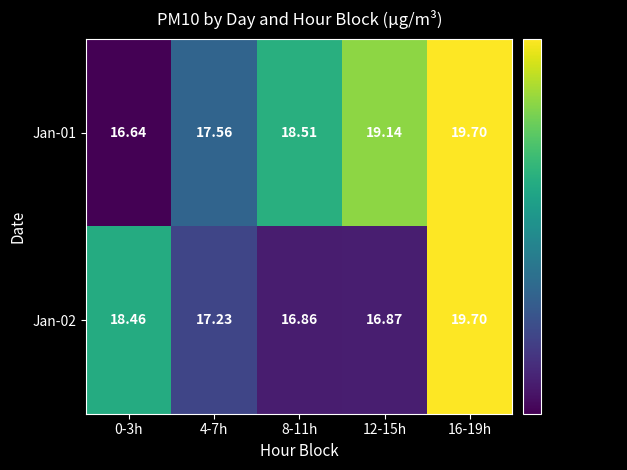

Is the value of Jan-02 at 0-3h greater than the value of Jan-01 at 8-11h?

No